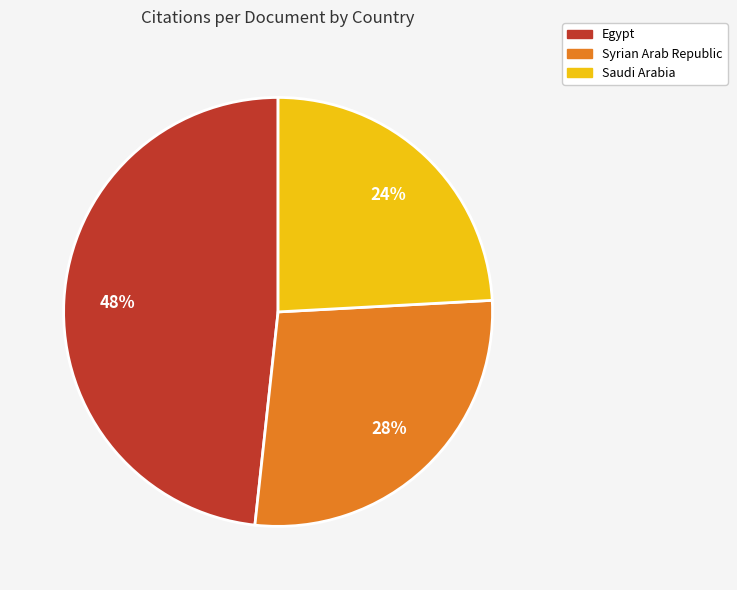

What is the smallest slice in the pie chart?

Saudi Arabia